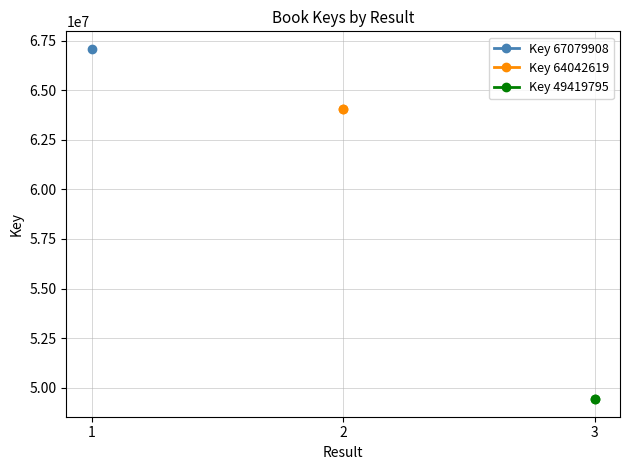

Is the value of Key 49419795 at 1 greater than the value of Key 64042619 at 2?

No